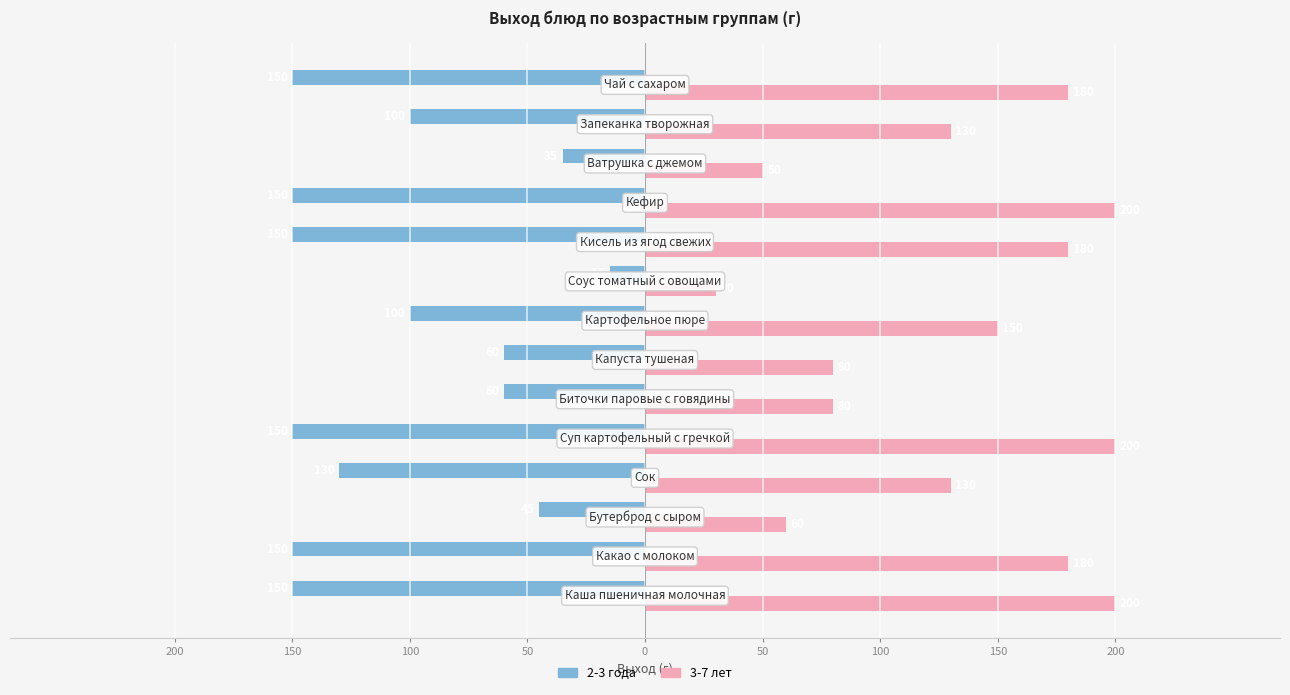

What are all the series names shown in the legend?

2-3 года, 3-7 лет